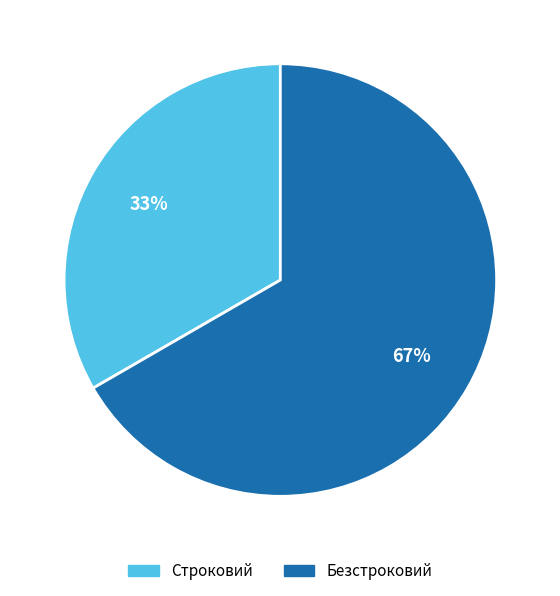

True or false: Строковий accounts for 33% of the total.

True